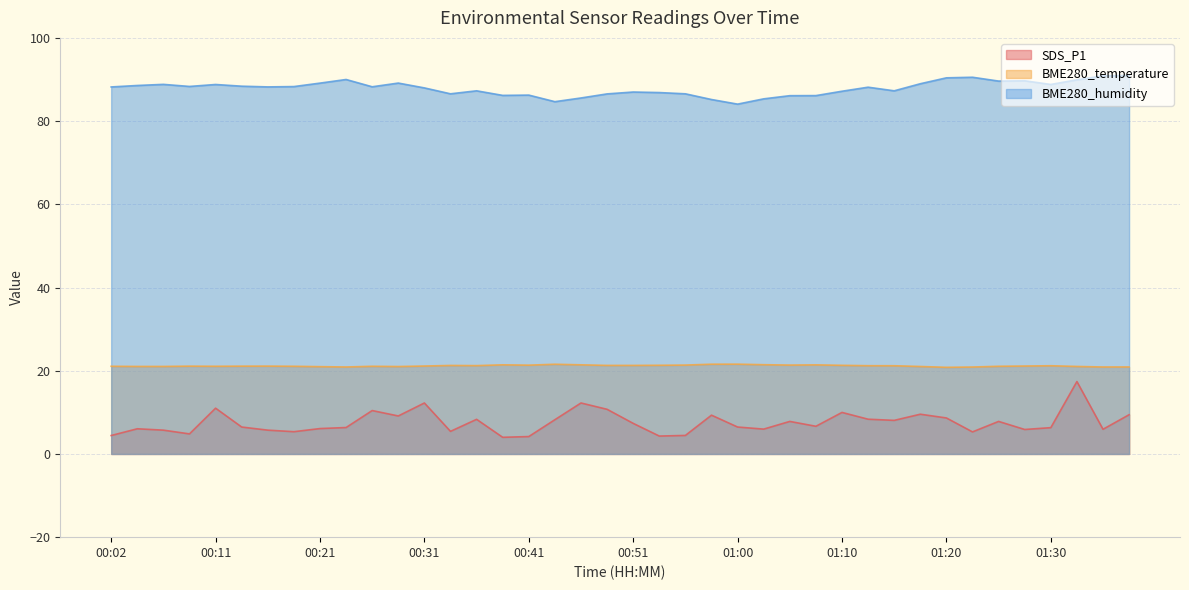

What is the value of the BME280_temperature point at the 22nd from the left?

21.3